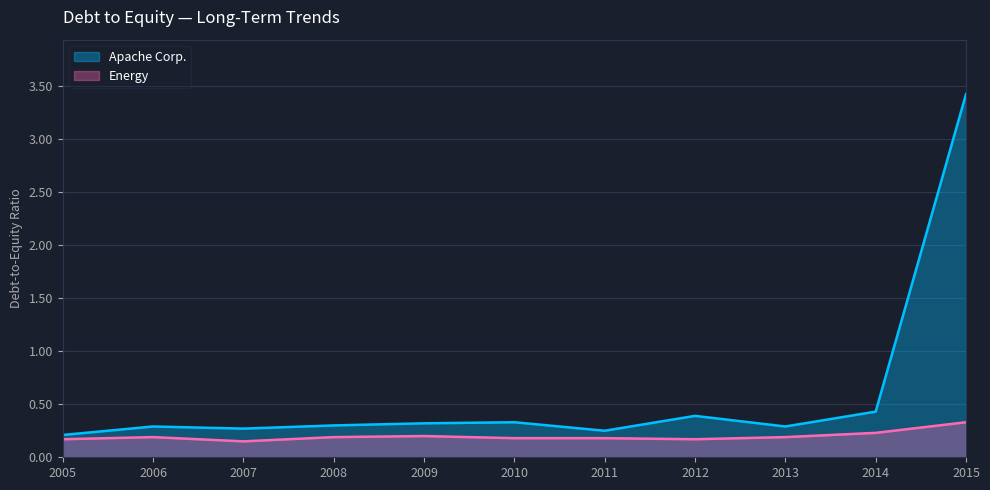

Which has a higher value, 2015 or 2011?

2015